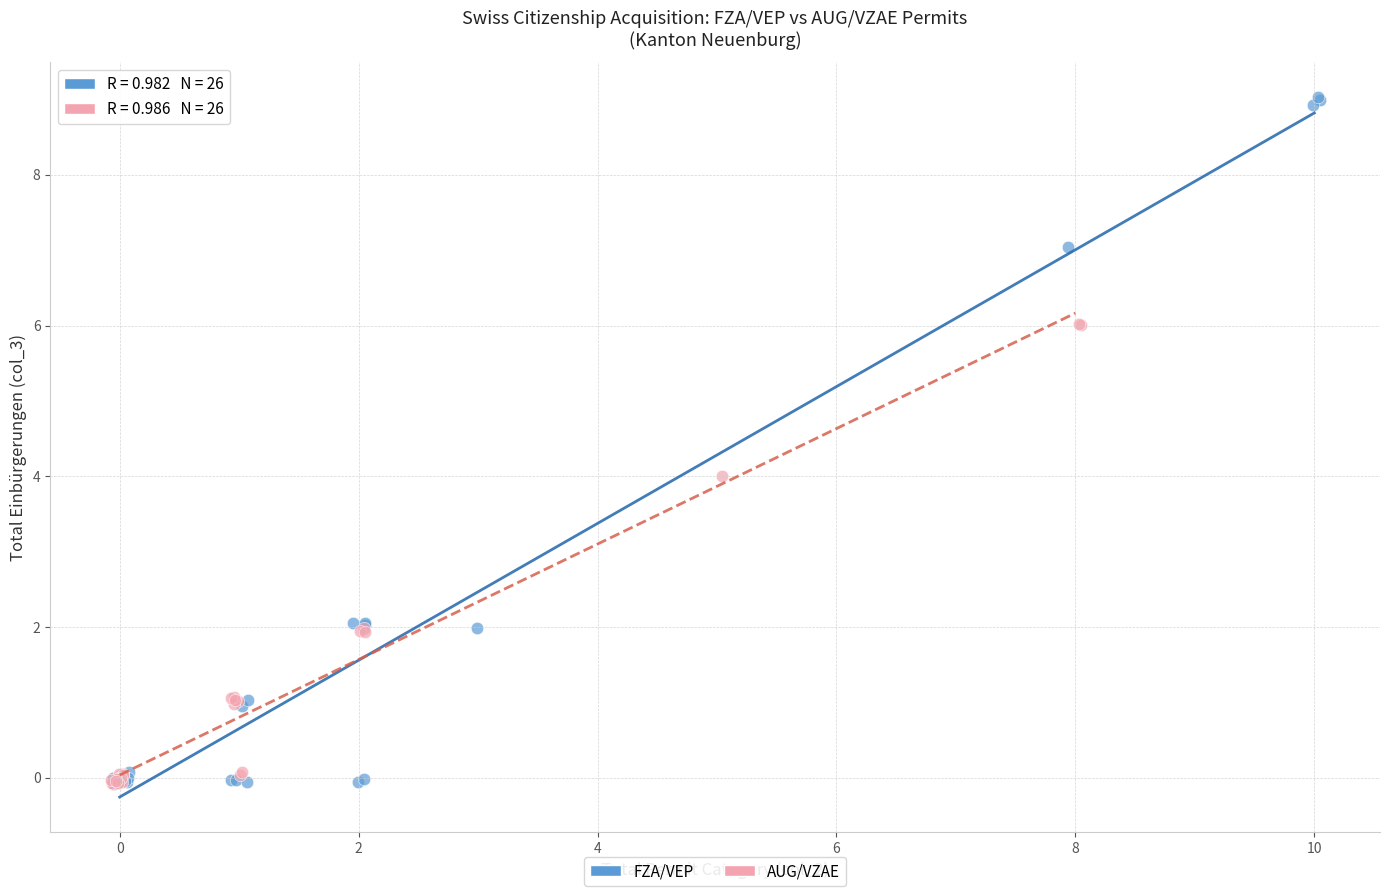

Which series contains the highest Y value?

FZA/VEP